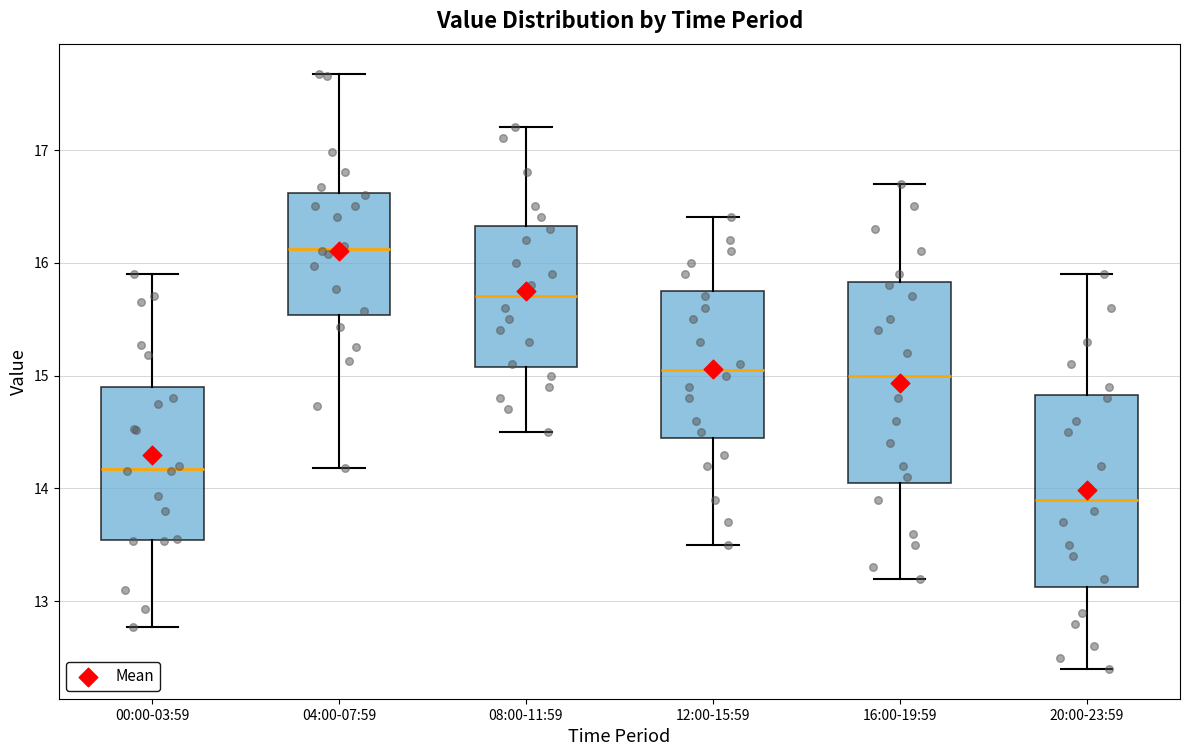

Where is the lower edge of the box for 20:00-23:59 on the y-axis? The values are not printed on the chart, so give them approximately, as read against the axis.

13.1